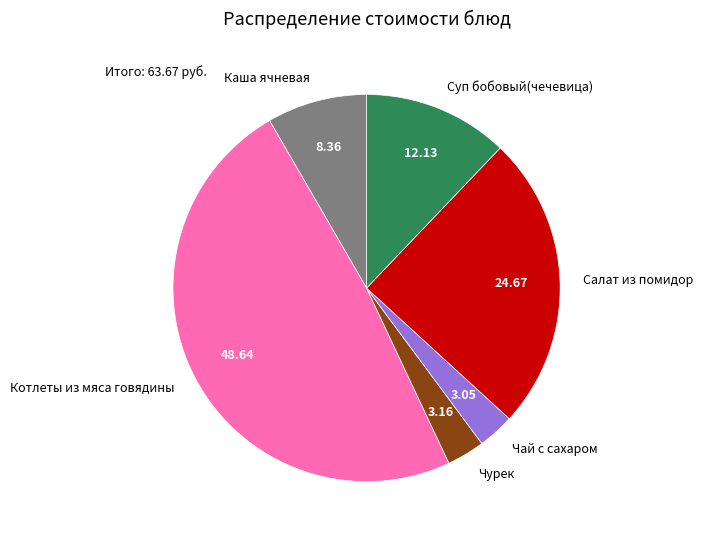

Is Чурек the majority of the pie?

No